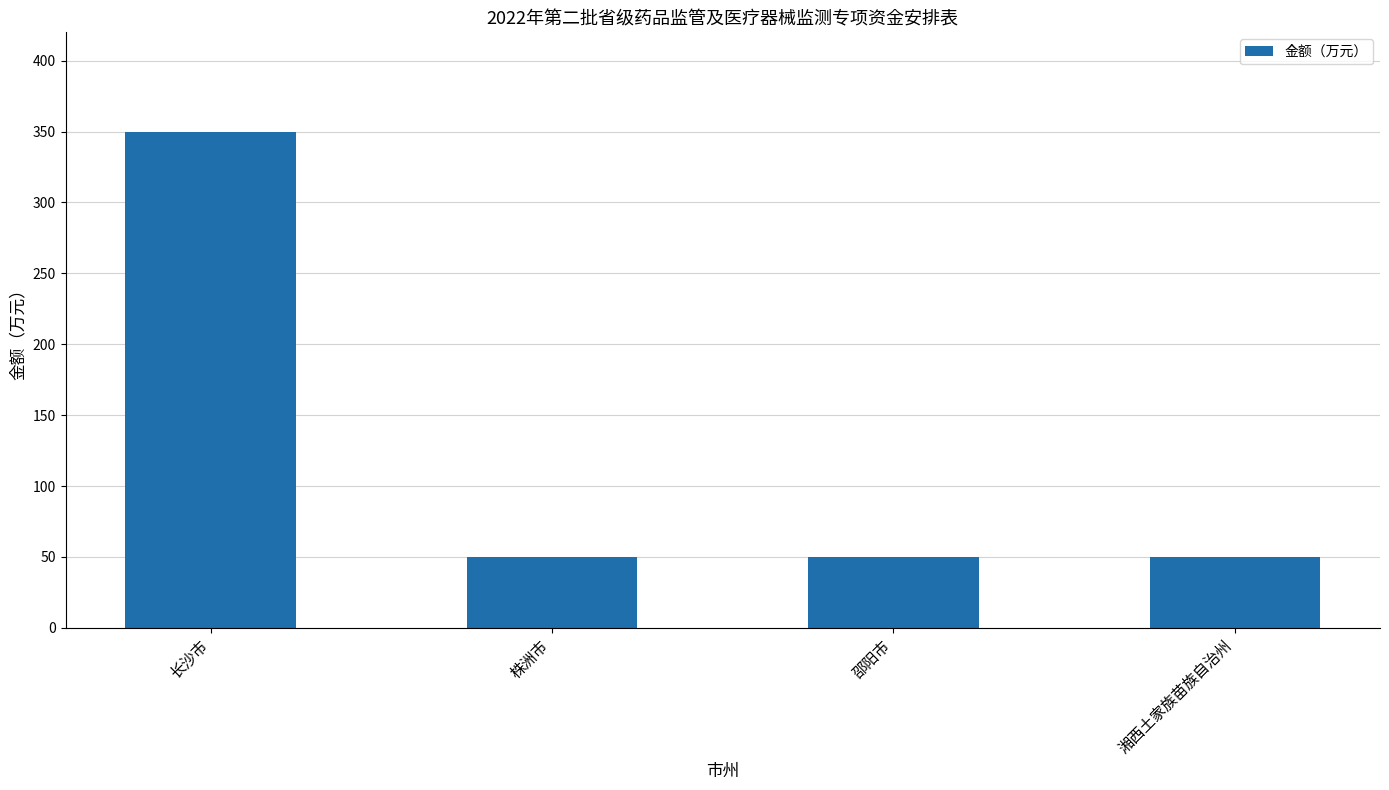

Reading left to right, list all the values displayed in this chart.

长沙市=350	株洲市=50	邵阳市=50	湘西土家族苗族自治州=50